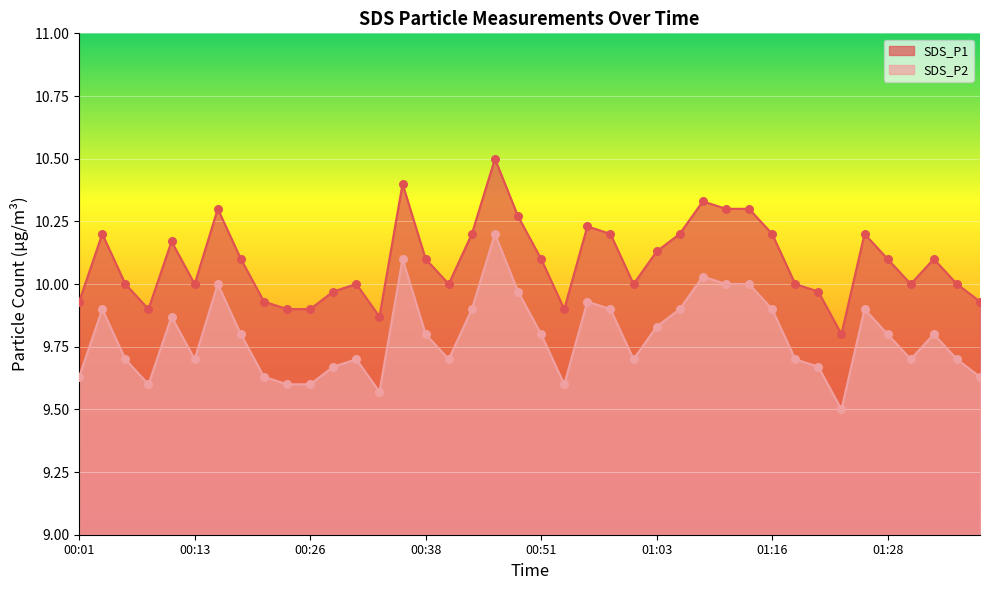

What is the total value across all series at 00:53?

19.5